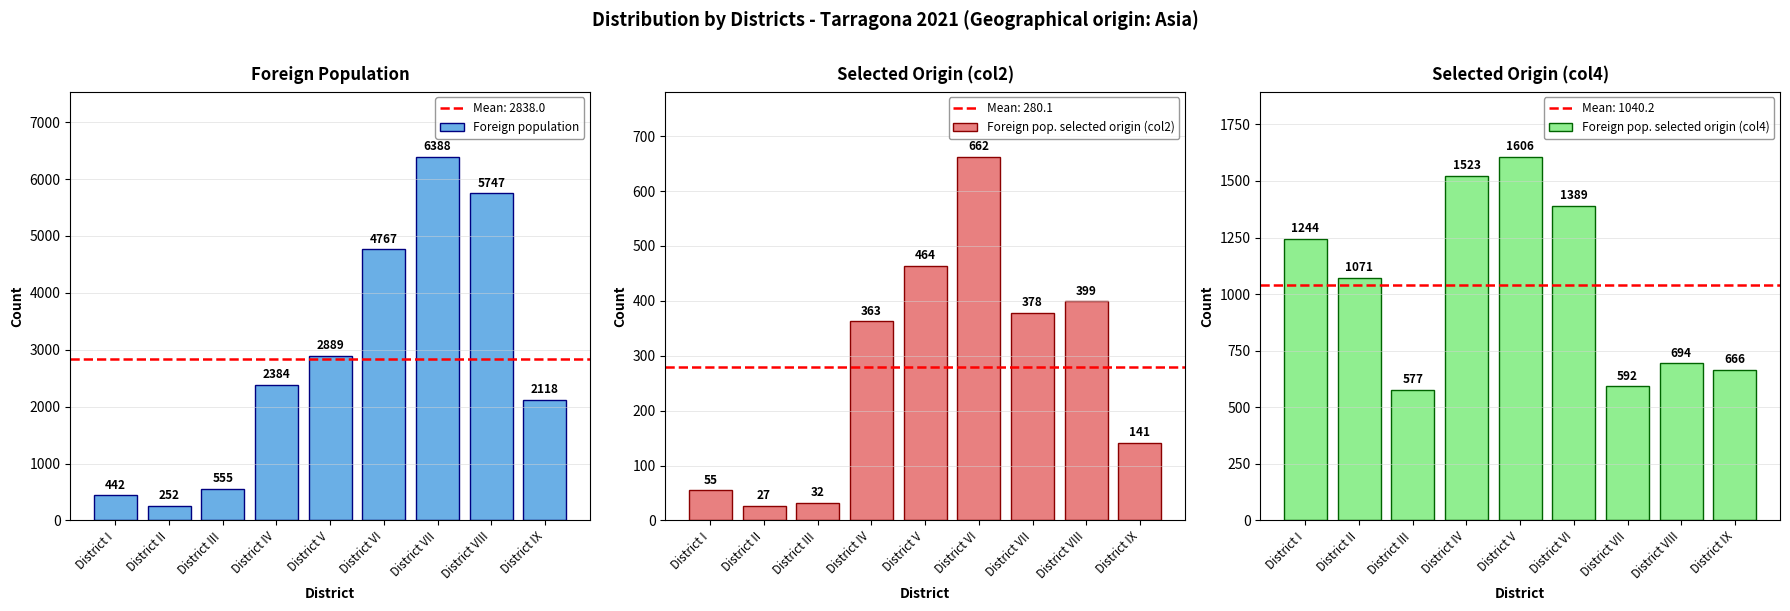

Reading right to left, transcribe all the data shown in this chart.

Foreign population: District IX=2118	District VIII=5747	District VII=6388	District VI=4767	District V=2889	District IV=2384	District III=555	District II=252	District I=442
Foreign pop. selected origin (col2): District IX=141	District VIII=399	District VII=378	District VI=662	District V=464	District IV=363	District III=32	District II=27	District I=55
Foreign pop. selected origin (col4): District IX=666	District VIII=694	District VII=592	District VI=1389	District V=1606	District IV=1523	District III=577	District II=1071	District I=1244